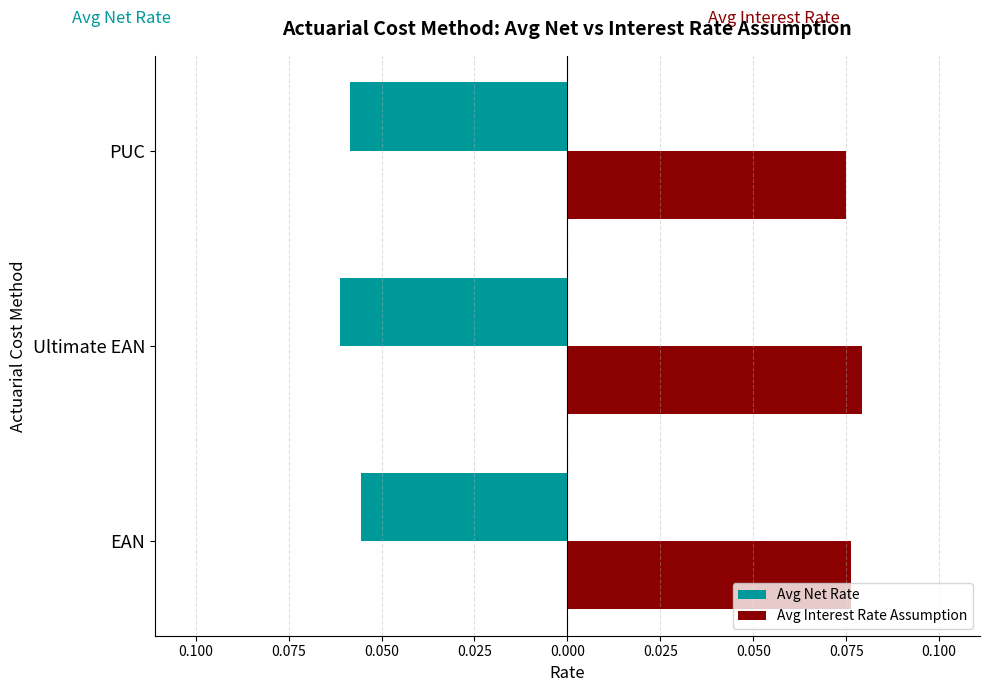

What are all the series names shown in the legend?

Avg Net Rate, Avg Interest Rate Assumption